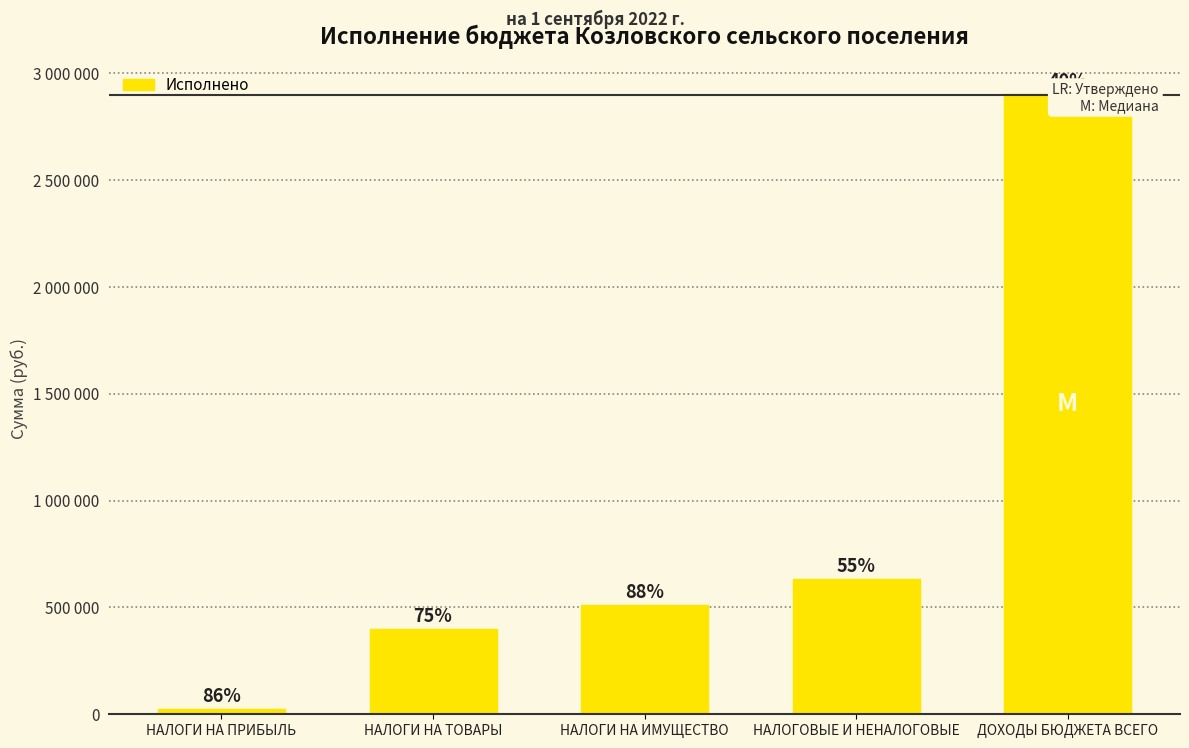

Reading left to right, extract all data points from this chart.

25826.0	397964.7	513515.0	631305.6	2903889.8